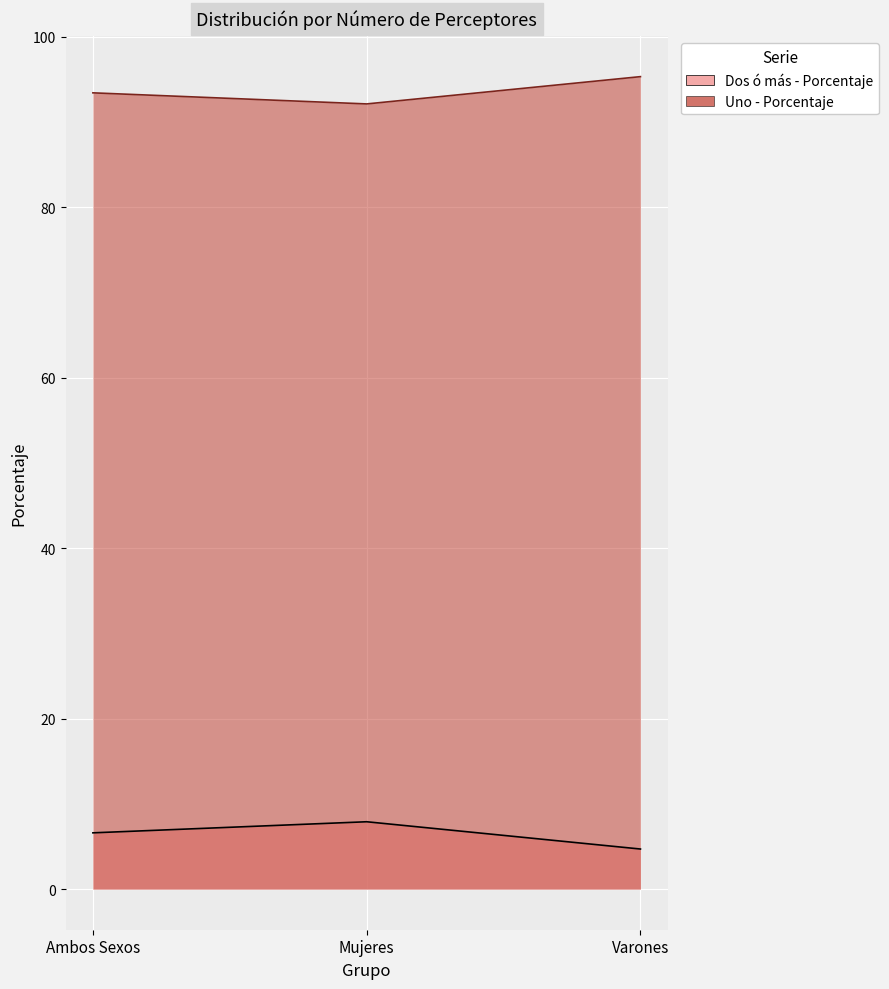

What is the difference between the highest and lowest values at Varones?

90.6